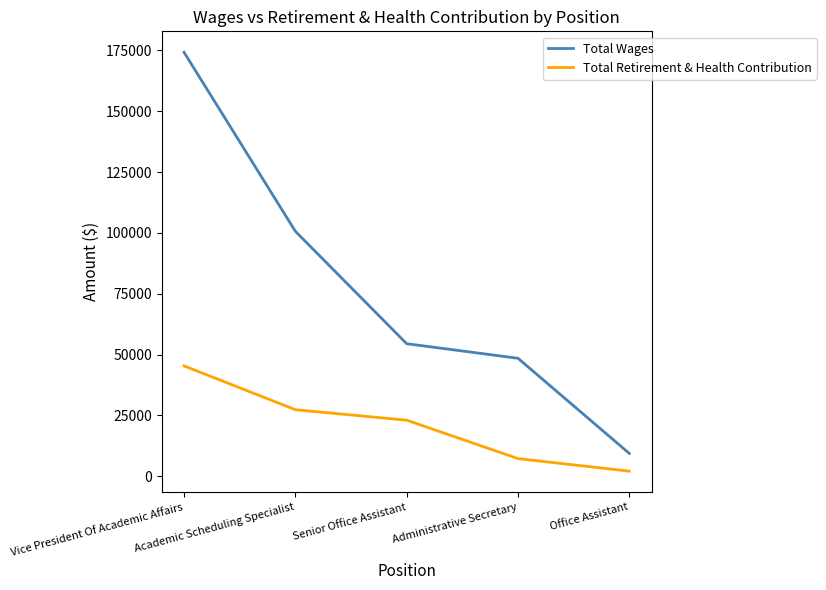

Reading left to right, list all the values displayed in this chart.

Total Wages: 174247	100688	54483	48497	9395
Total Retirement & Health Contribution: 45367	27361	23054	7272	2099